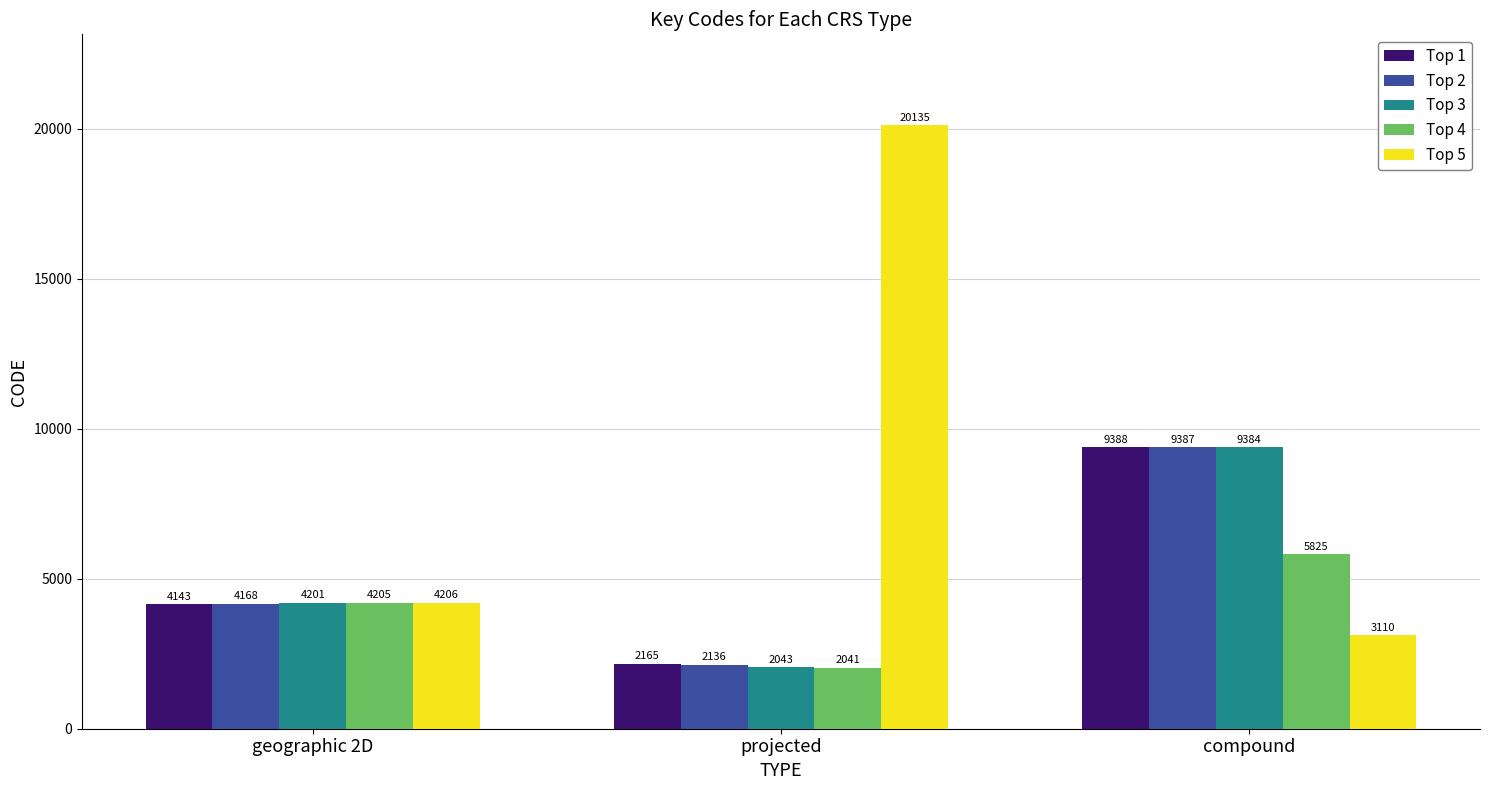

What is the average value of the Top 2 series?

5230